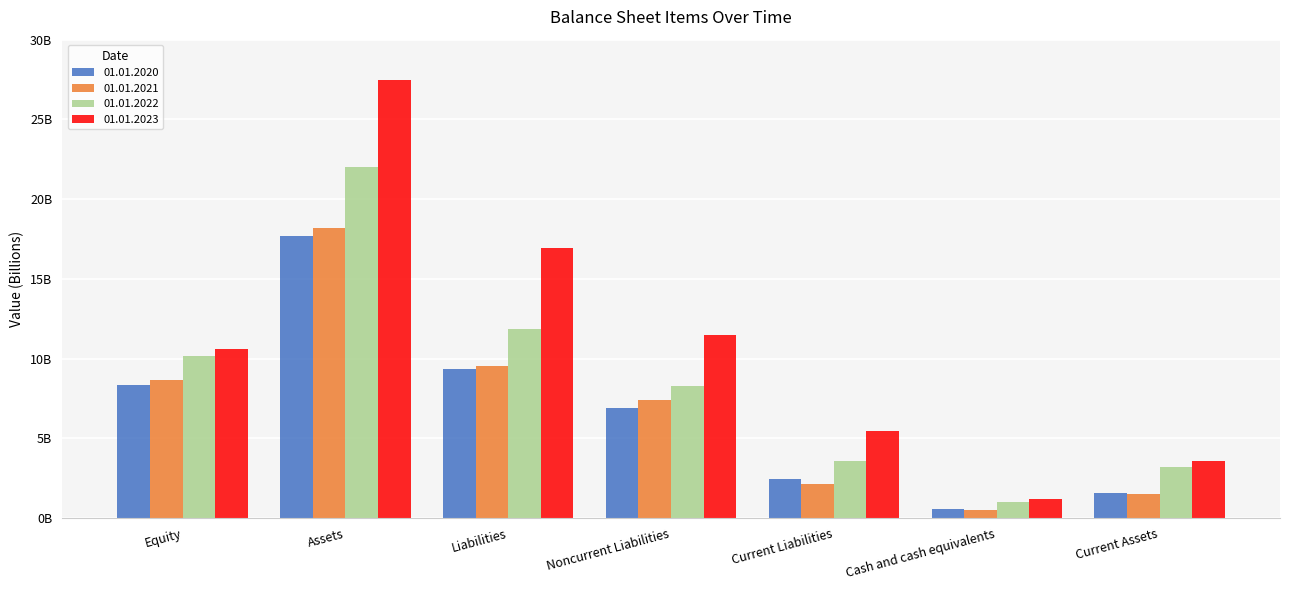

Which series has the largest range (max minus min)?

01.01.2023